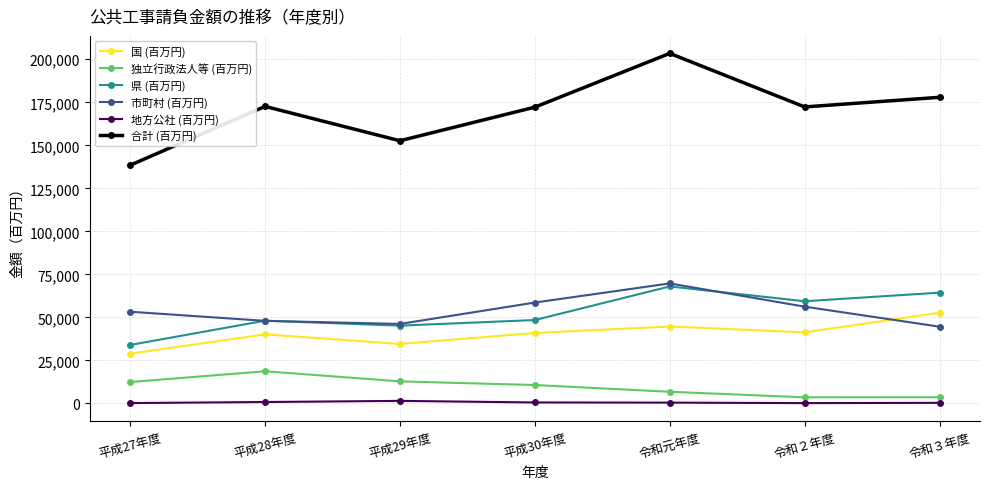

In 地方公社 (百万円), how many points are lower than both neighbors (excluding endpoints)?

1